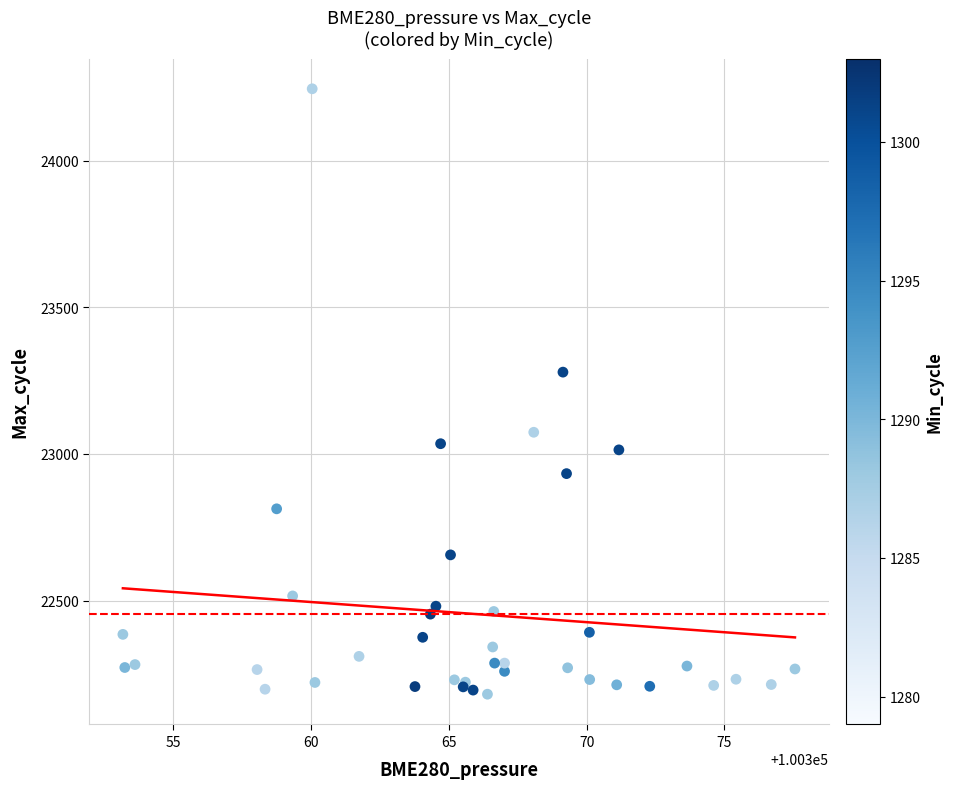

What Y value in the scatter plot is closest to 23213?

23279